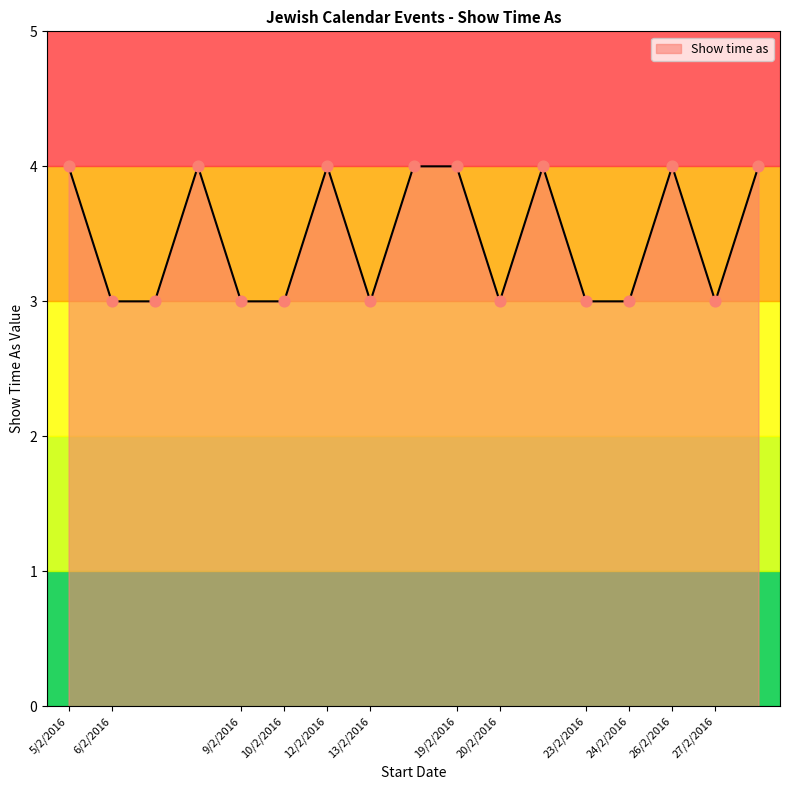

What is the maximum value shown in the chart?

4